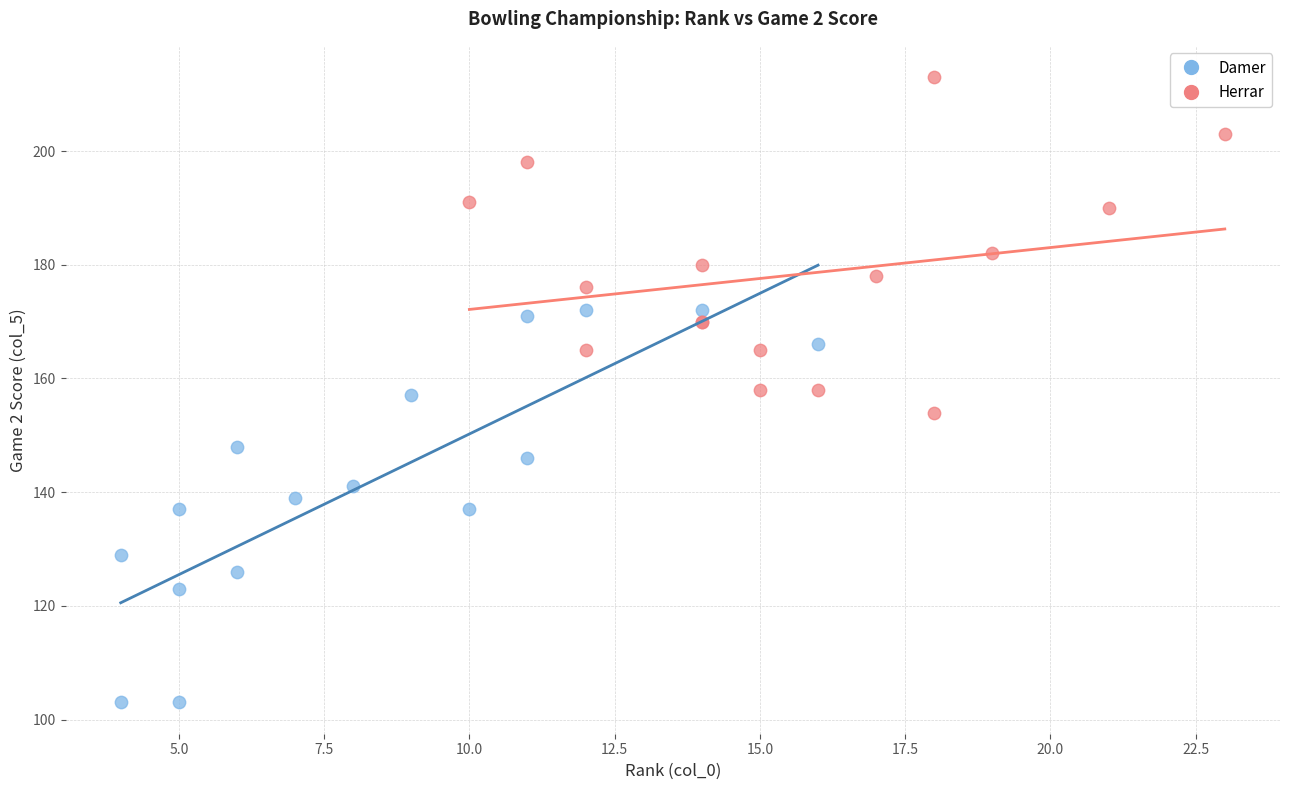

Which series contains the lowest Y value?

Damer